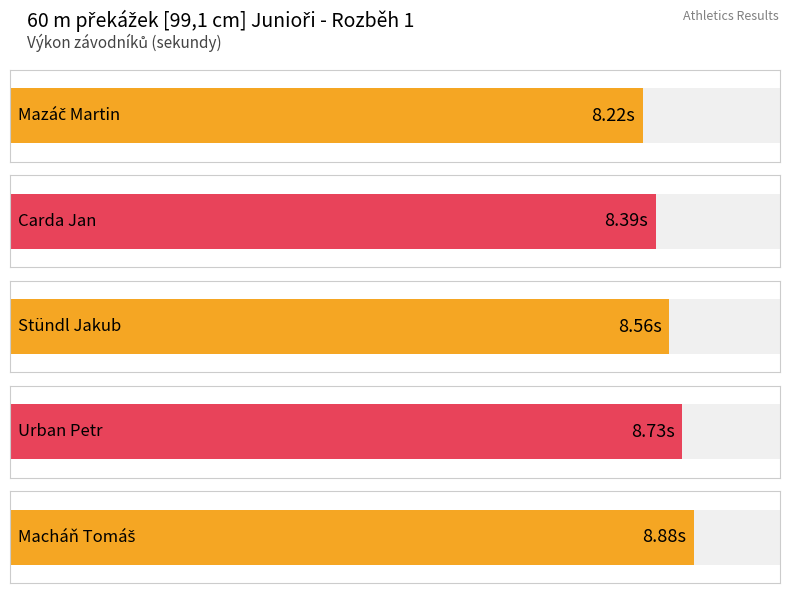

What is the sum of all values?

42.8